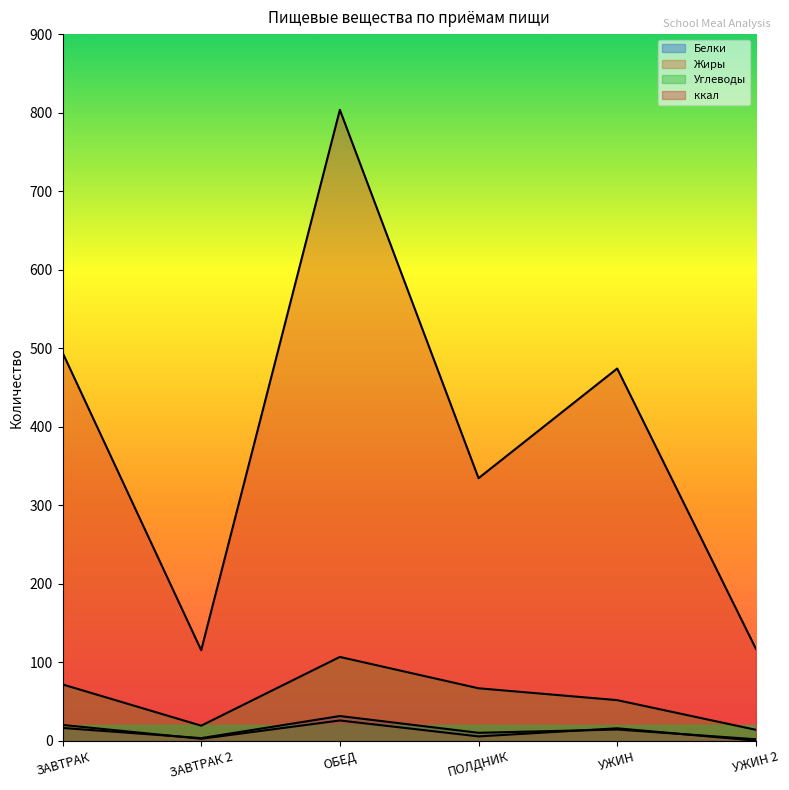

At which label does ккал first exceed 474?

ЗАВТРАК